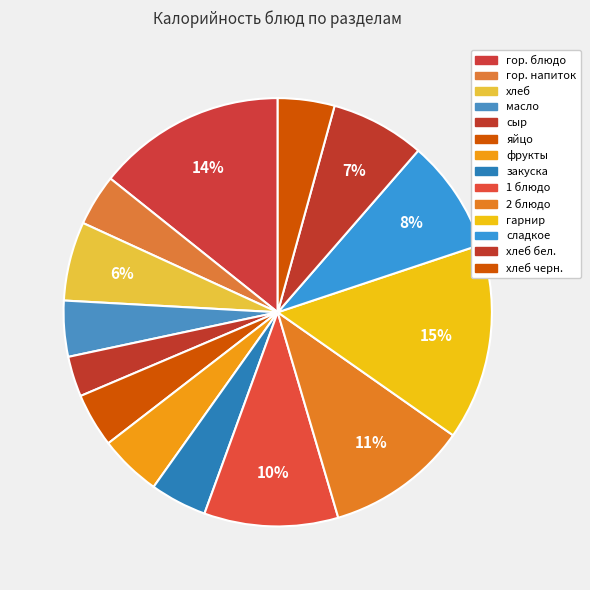

How many slices are in this pie chart?

14